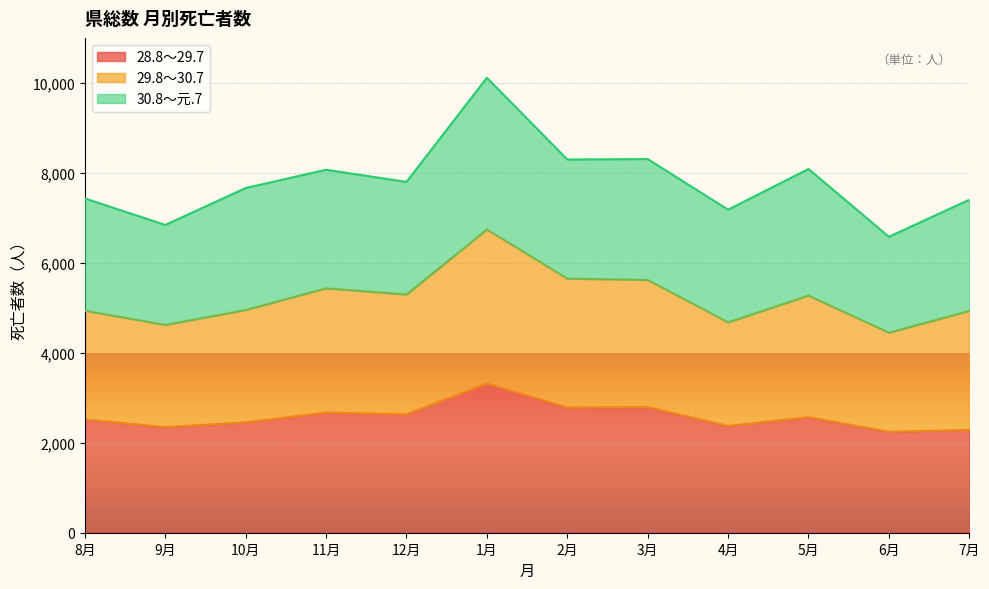

What is the label of the 4th point from the left?

11月